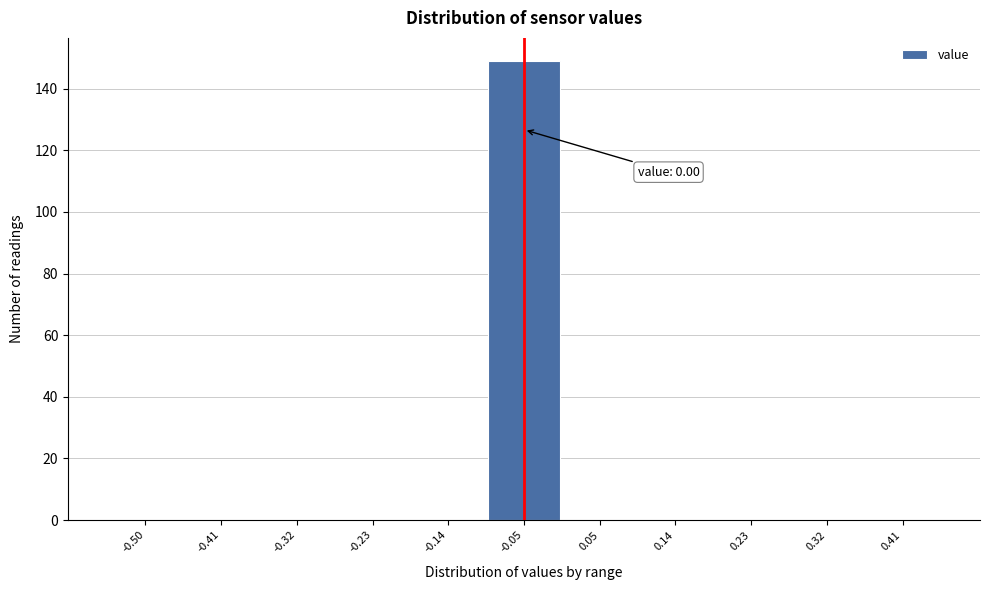

Reading right to left, transcribe all the data shown in this chart.

0.41=0	0.32=0	0.23=0	0.14=0	0.05=0	-0.05=149	-0.14=0	-0.23=0	-0.32=0	-0.41=0	-0.50=0